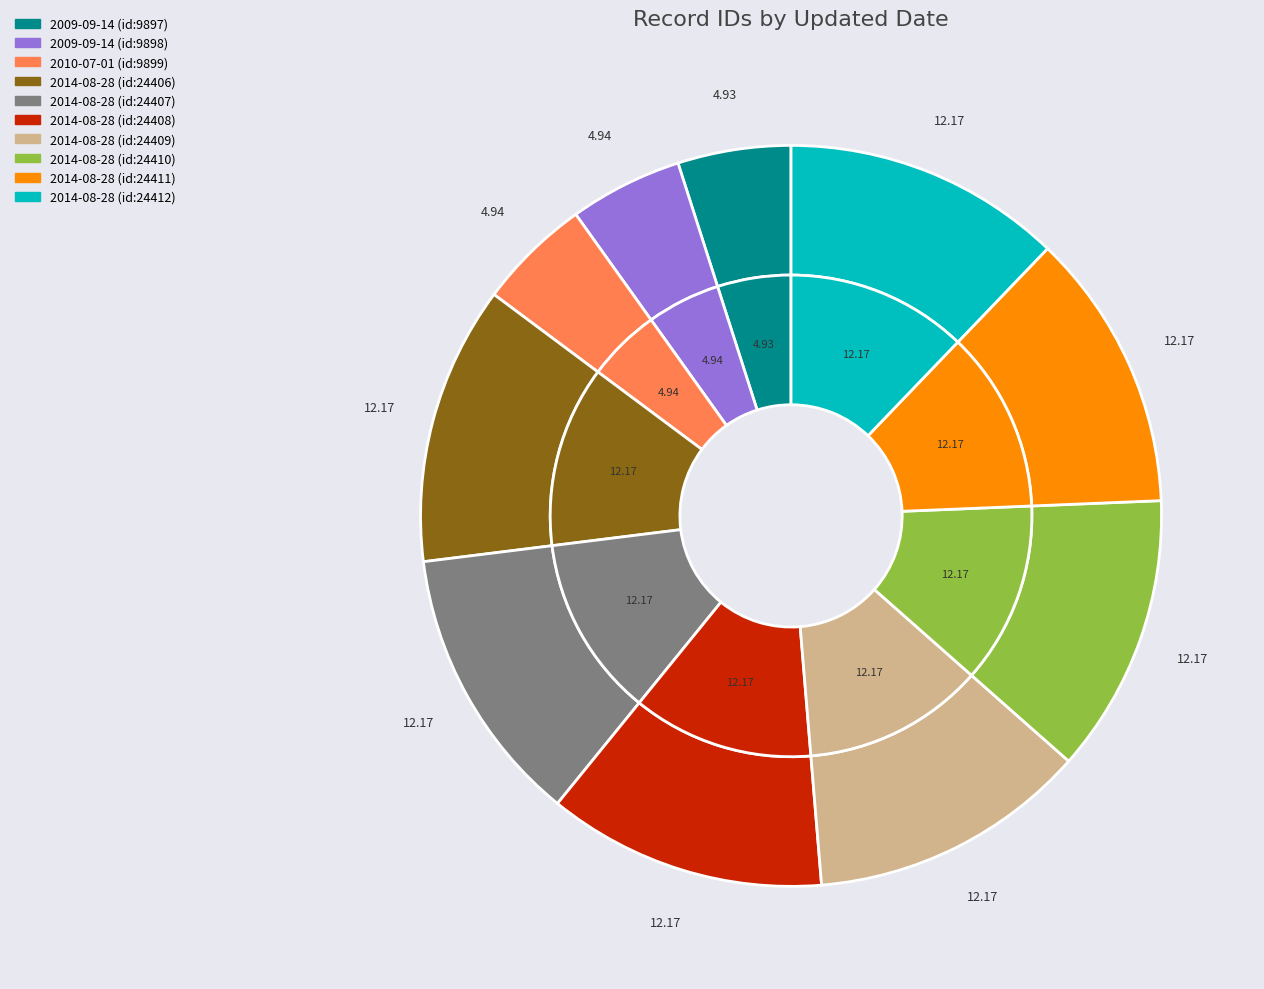

Does any single category account for the majority?

No